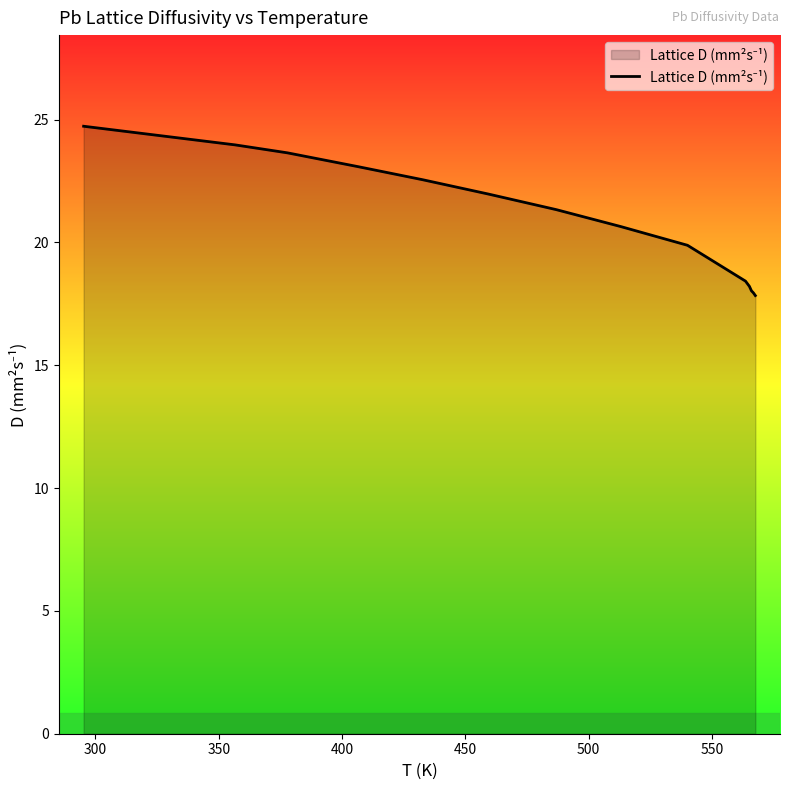

What is the difference between the maximum and minimum values?

6.9